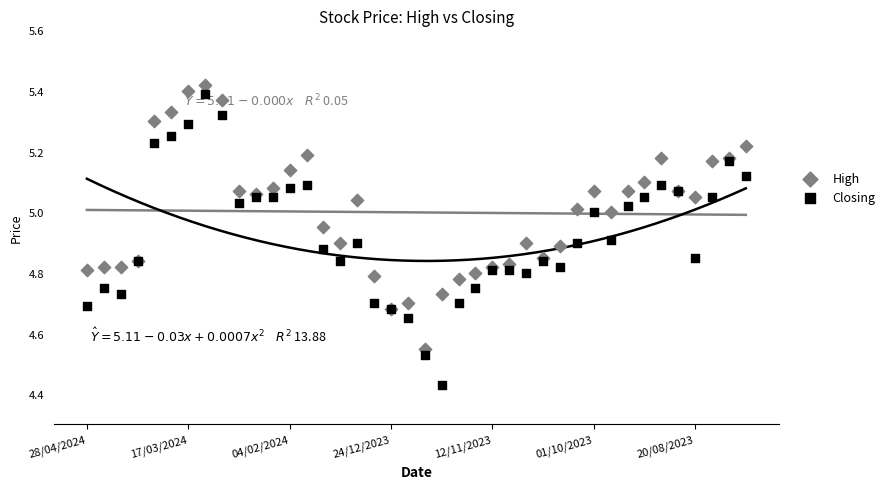

Is the value of High at 17 greater than the value of Closing at 30?

No